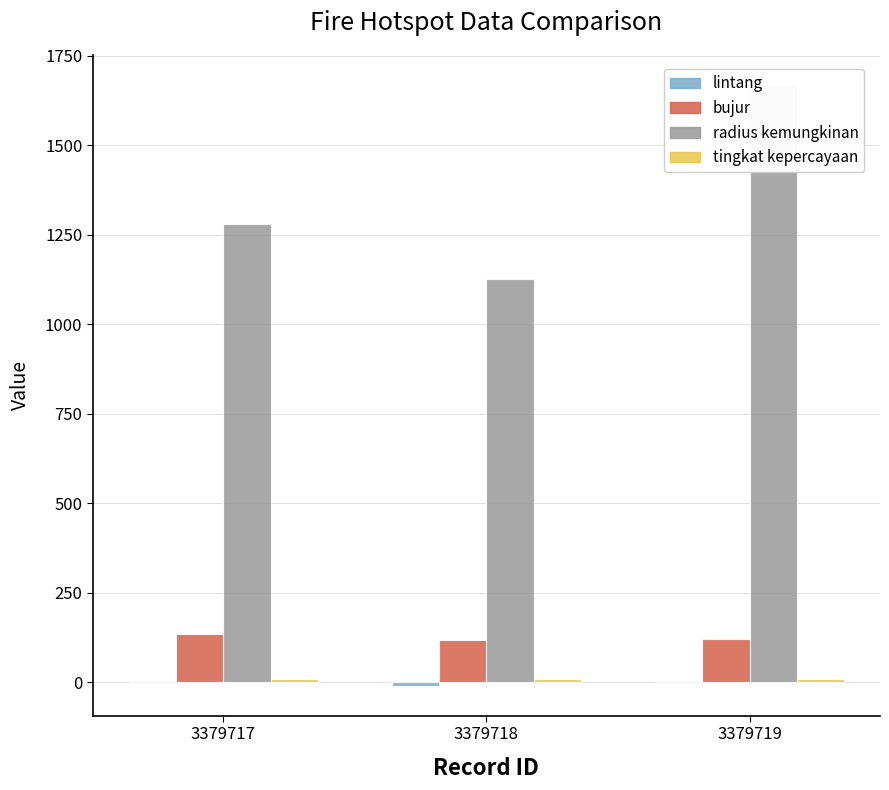

What is the sum of the bujur values at 3379717 and 3379719?

256.2